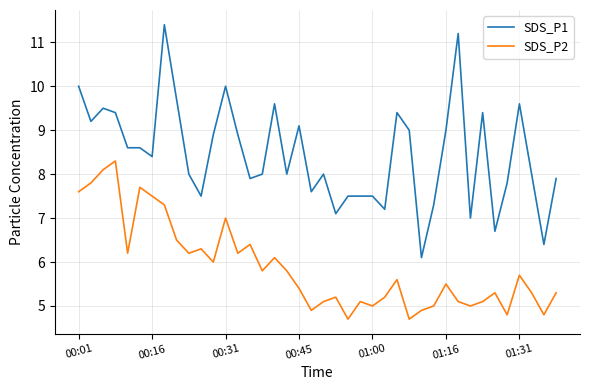

What is the sum of all SDS_P1 values?

337.9